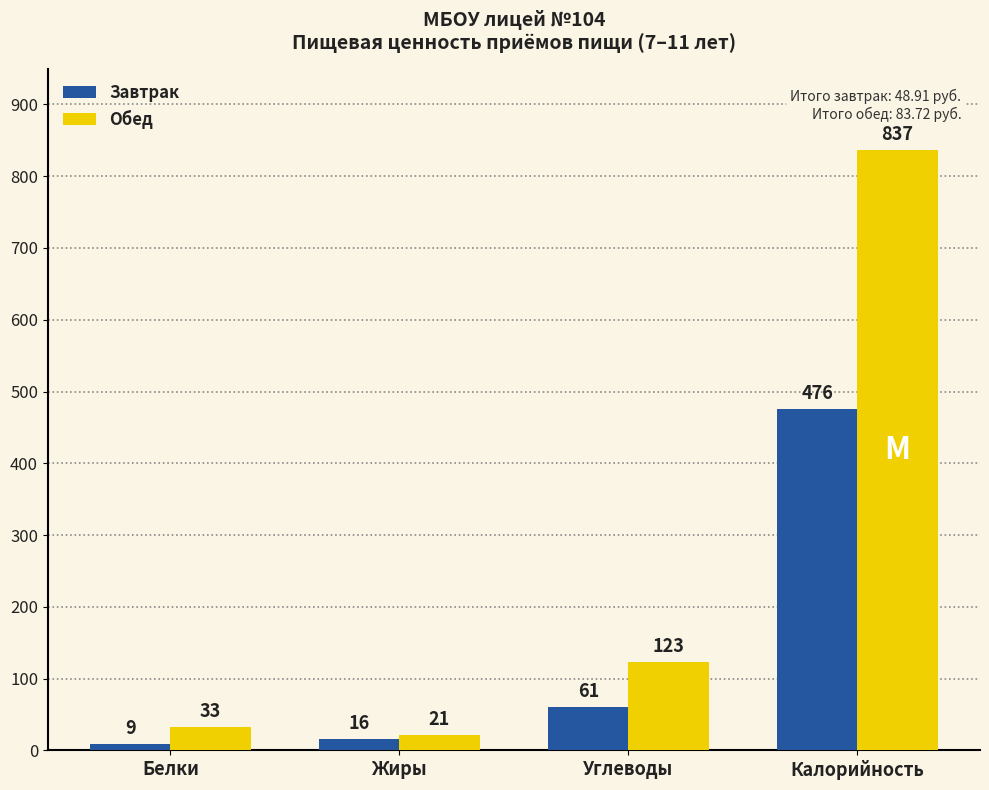

What is the sum of all Обед values?

1014